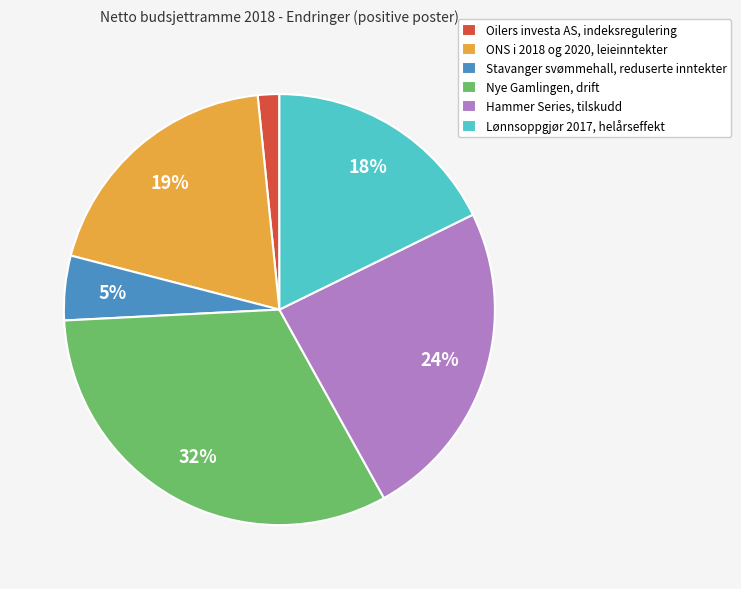

Do Stavanger svømmehall, reduserte inntekter and Hammer Series, tilskudd together represent more than half of the pie?

No